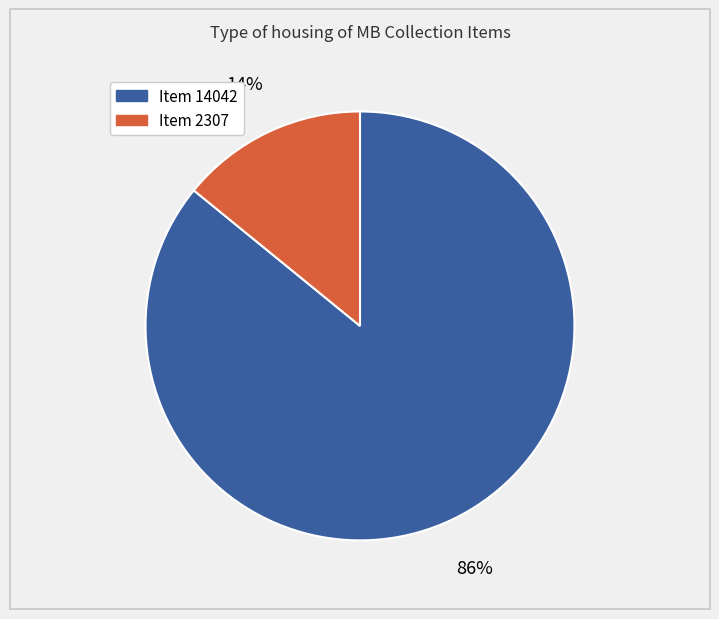

Between Item 2307 and Item 14042, which is larger?

Item 14042